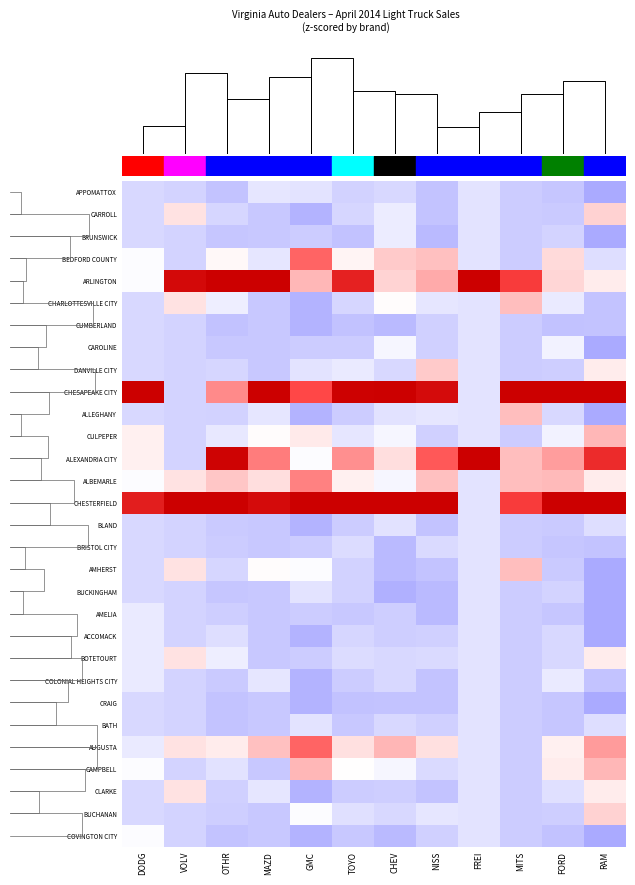

How many values in the AMHERST series are below 0?

9